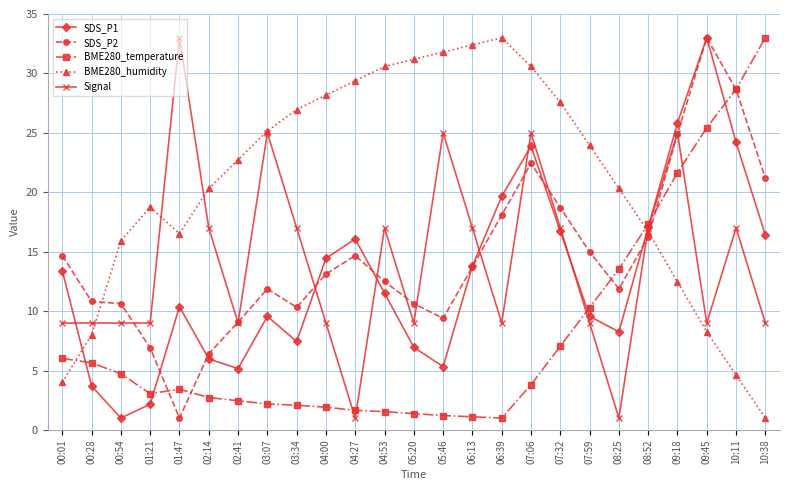

Read the Signal value at 00:28.

9.0